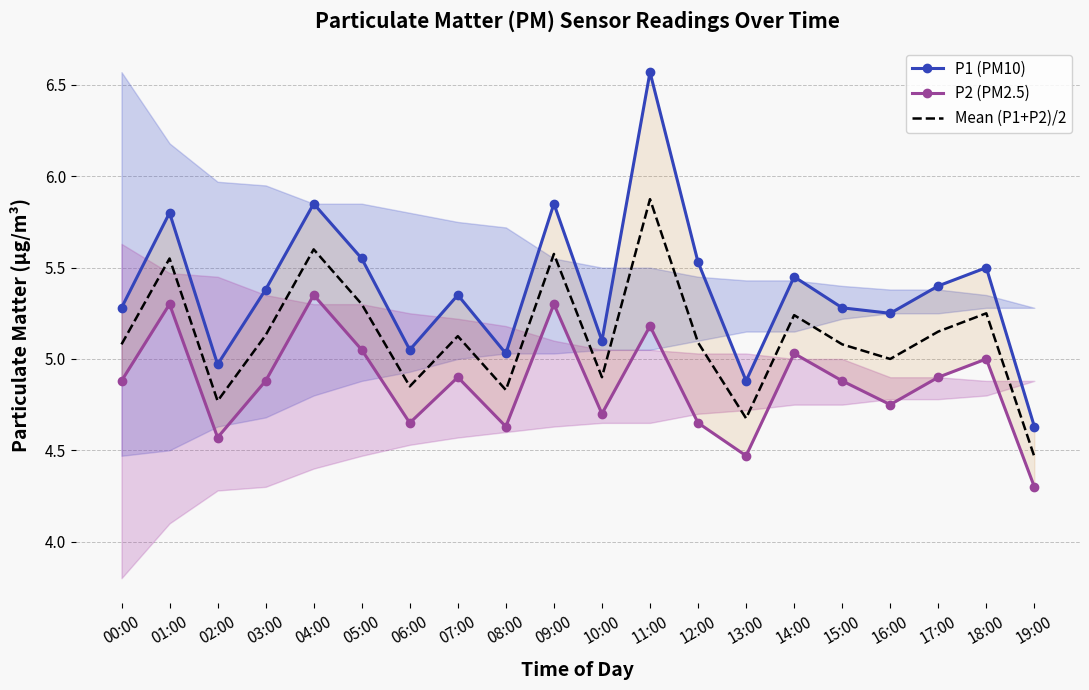

True or false: Mean (P1+P2)/2 and P2 (PM2.5) cross at least once.

False